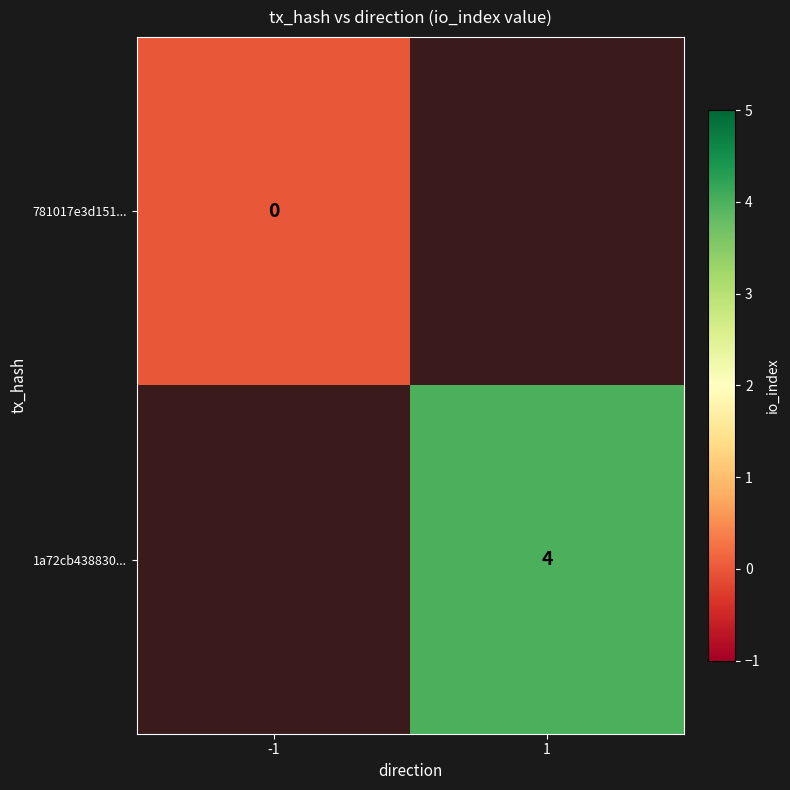

True or false: 1a72cb438830... has a value of 4 at 1.

True